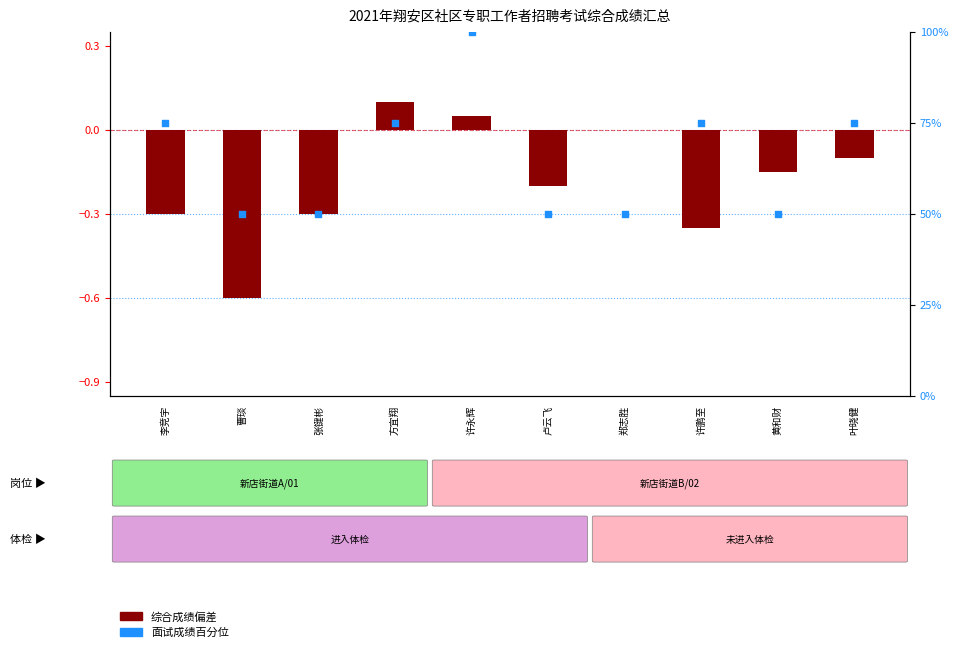

Which series contains the highest Y value?

面试成绩百分位